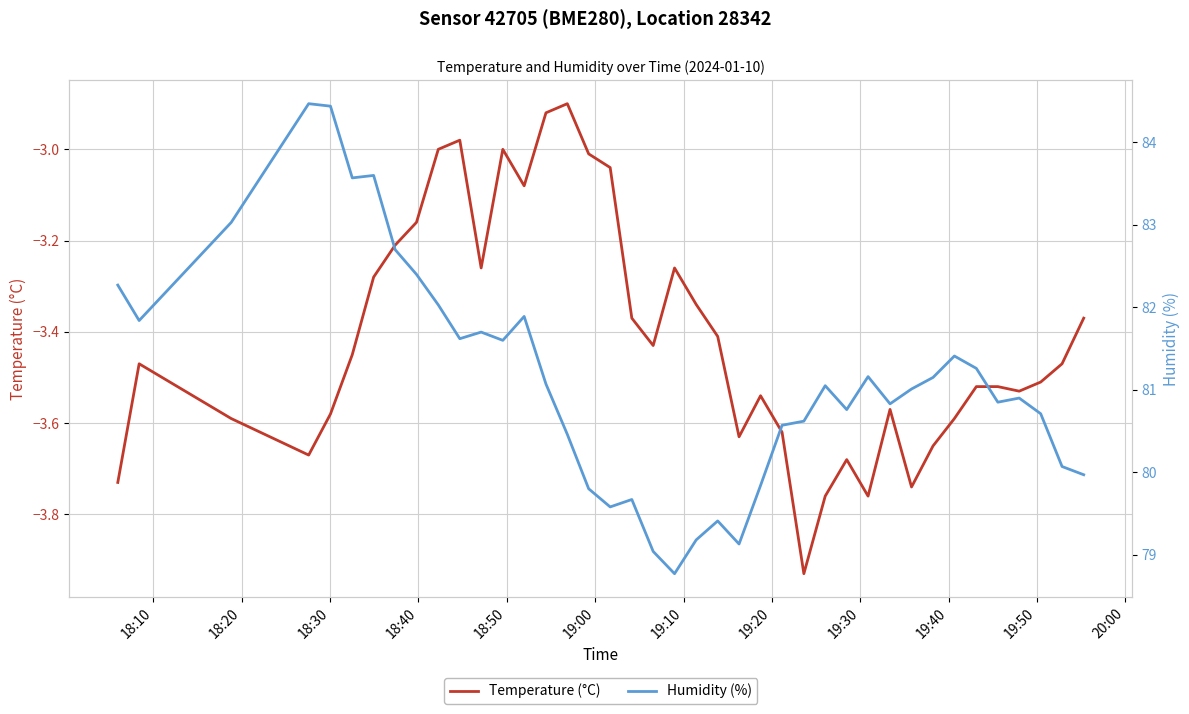

What is the value of the Temperature (°C) point at the 31st from the left?

-3.6